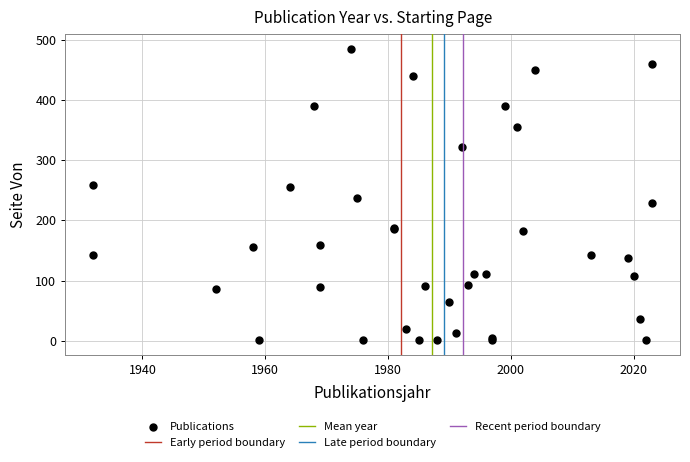

What Y value in the scatter plot is closest to 243?

237